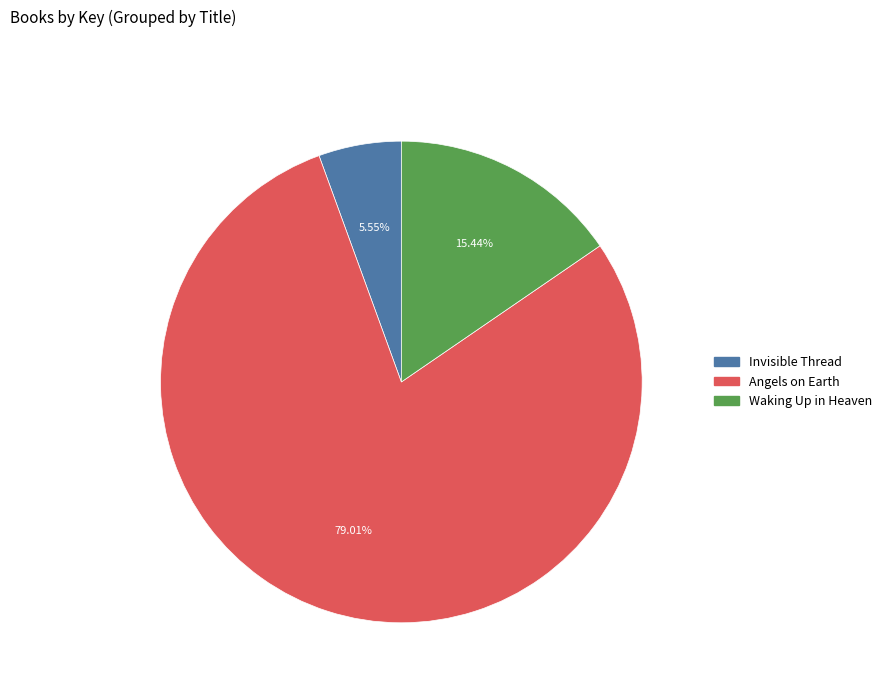

Approximately how many times larger is the value at Invisible Thread compared to Waking Up in Heaven?

0.4